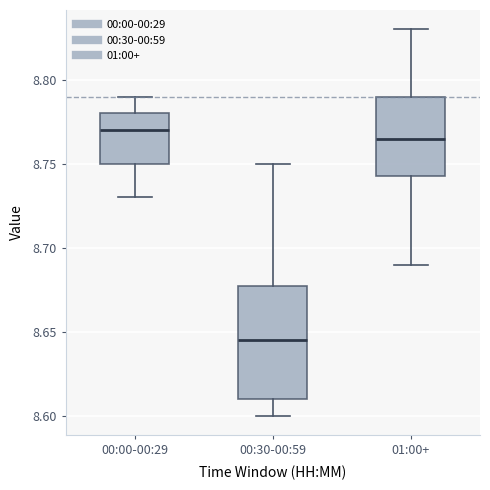

Which box is the tallest, from its lower edge to its upper edge?

00:30-00:59